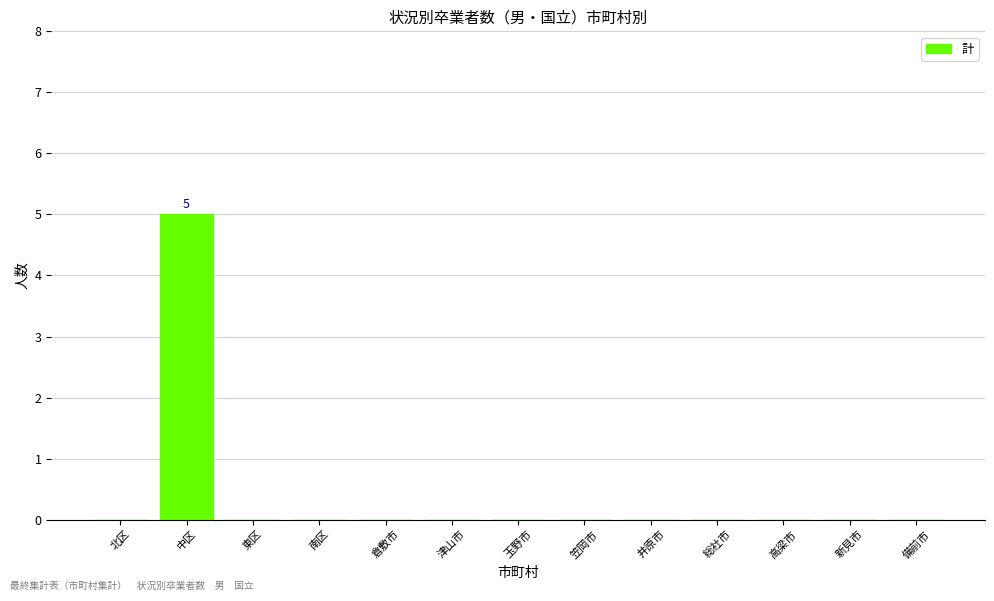

What is the change in value from 中区 to 高梁市?

-5